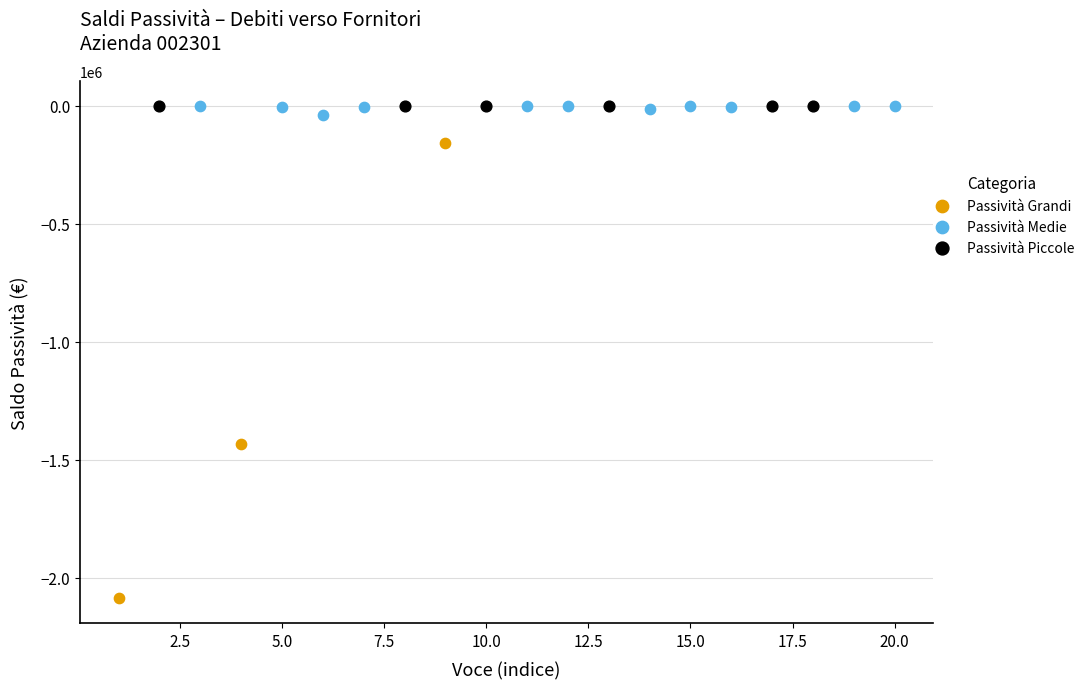

Which series has the widest spread of Y values?

Passività Grandi